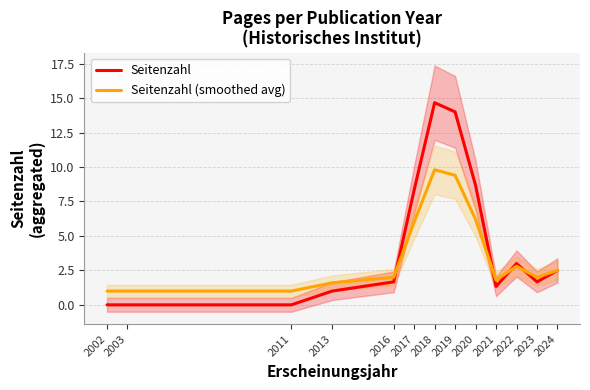

Rank the categories by Seitenzahl (smoothed avg) value from lowest to highest.

2002, 2003, 2011, 2013, 2021, 2016, 2023, 2024, 2022, 2017, 2020, 2019, 2018